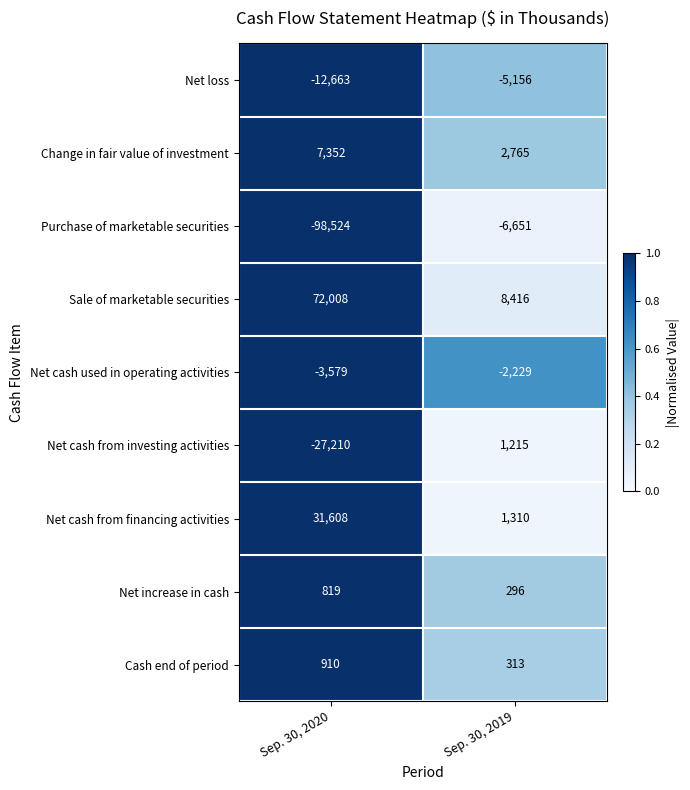

The value of Net cash from investing activities at Sep. 30, 2019 is 1215. True or false?

True